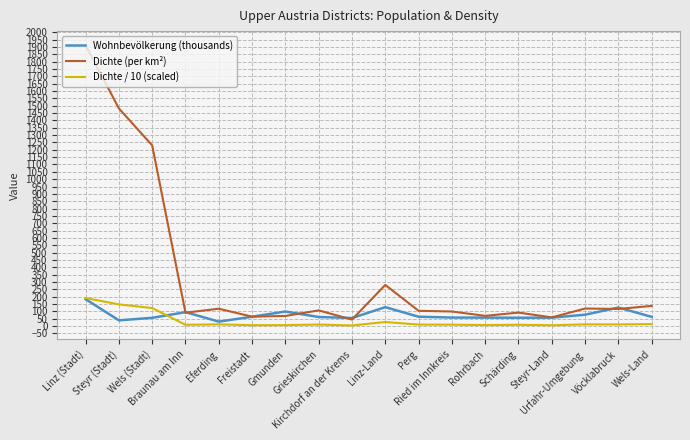

True or false: Dichte / 10 (scaled) and Dichte (per km²) cross at least once.

False